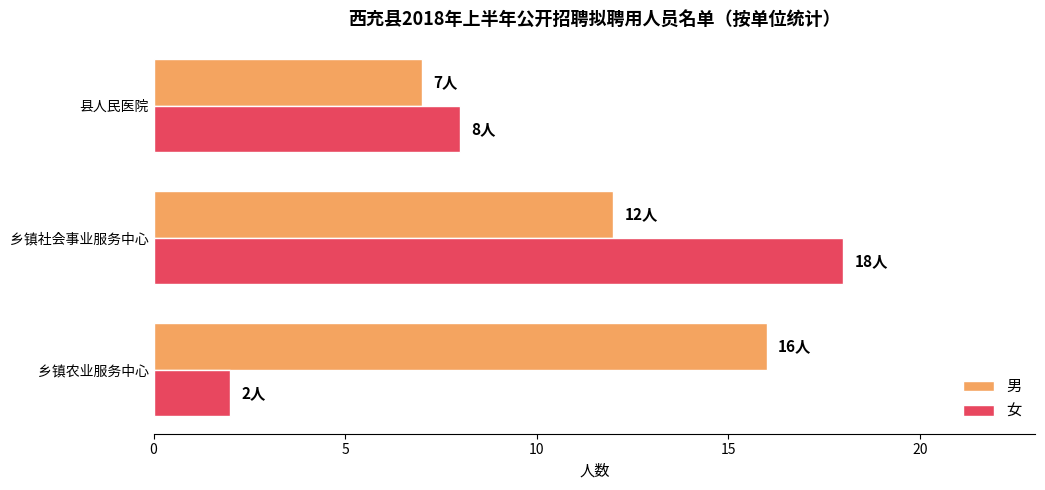

What is the spread (max minus min) of values at 乡镇农业服务中心?

14